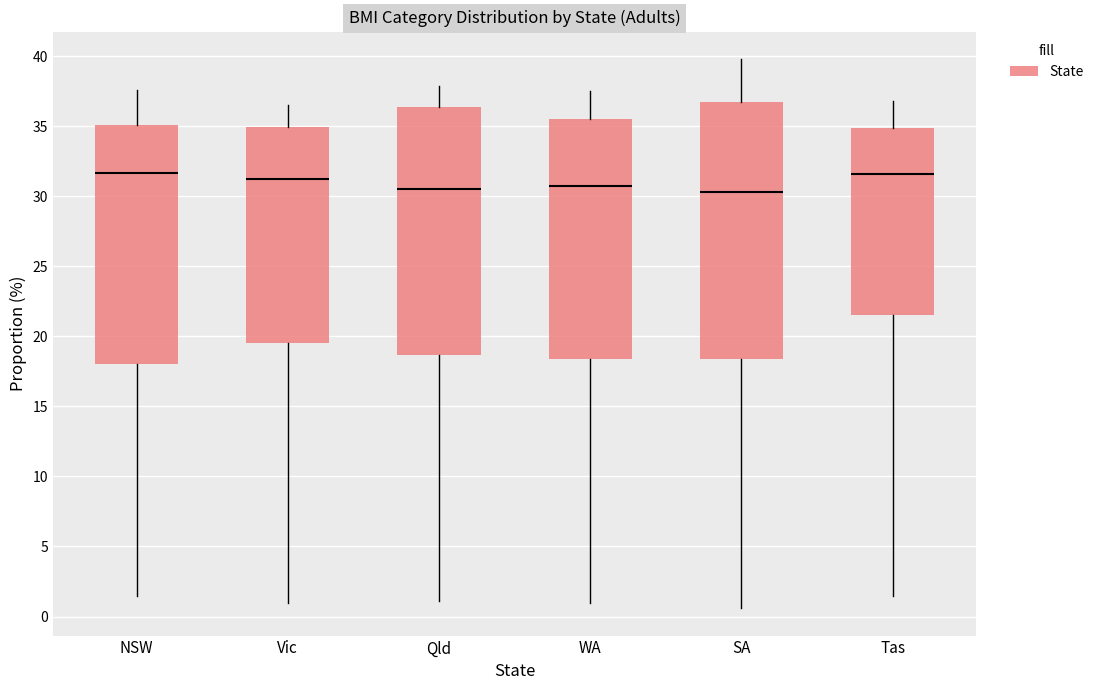

Which box is the tallest, from its lower edge to its upper edge?

SA